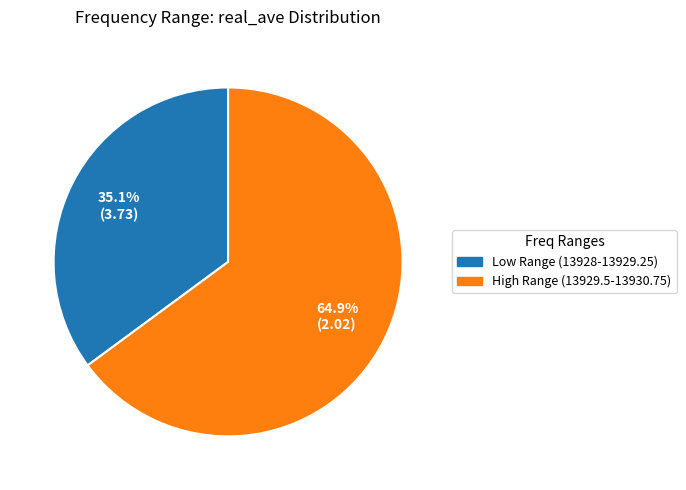

How many segments does this pie chart have?

2